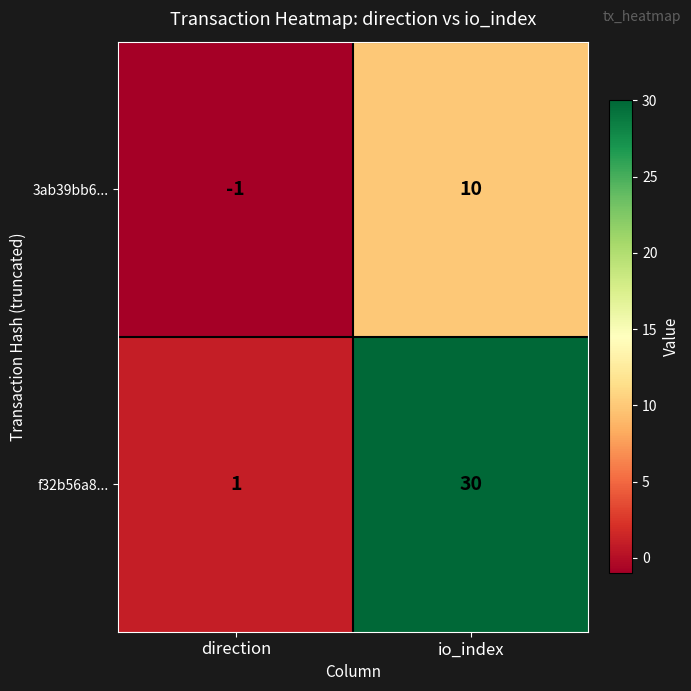

At how many categories does at least one series exceed 2?

1